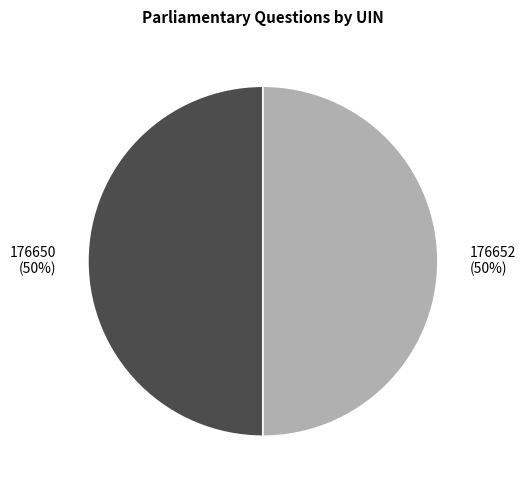

Is it true that 176650 is 58% of the pie?

False